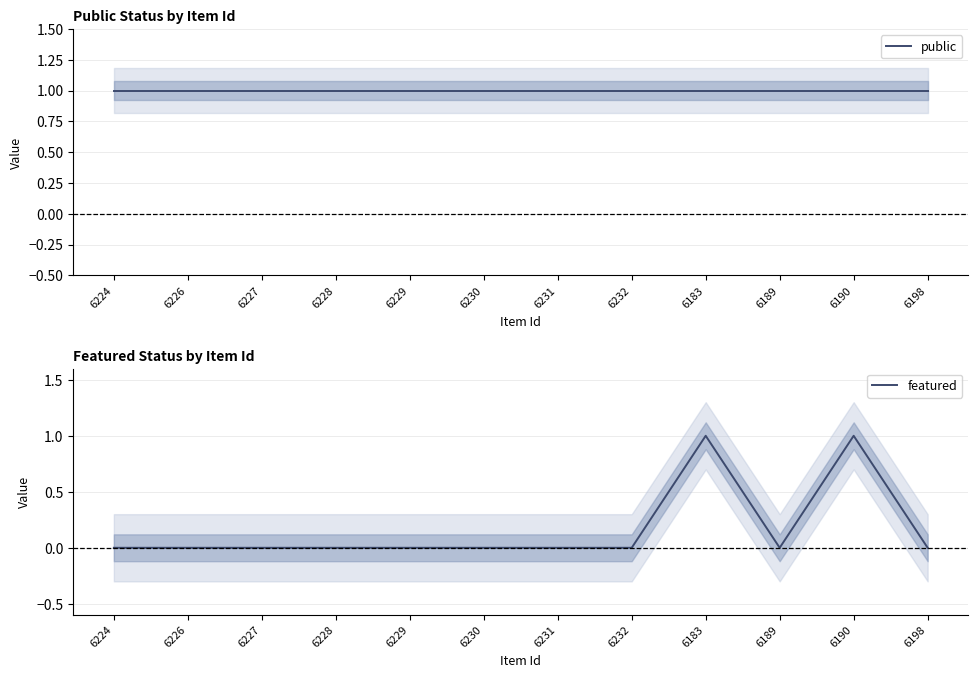

What is the highest value of the featured series?

1